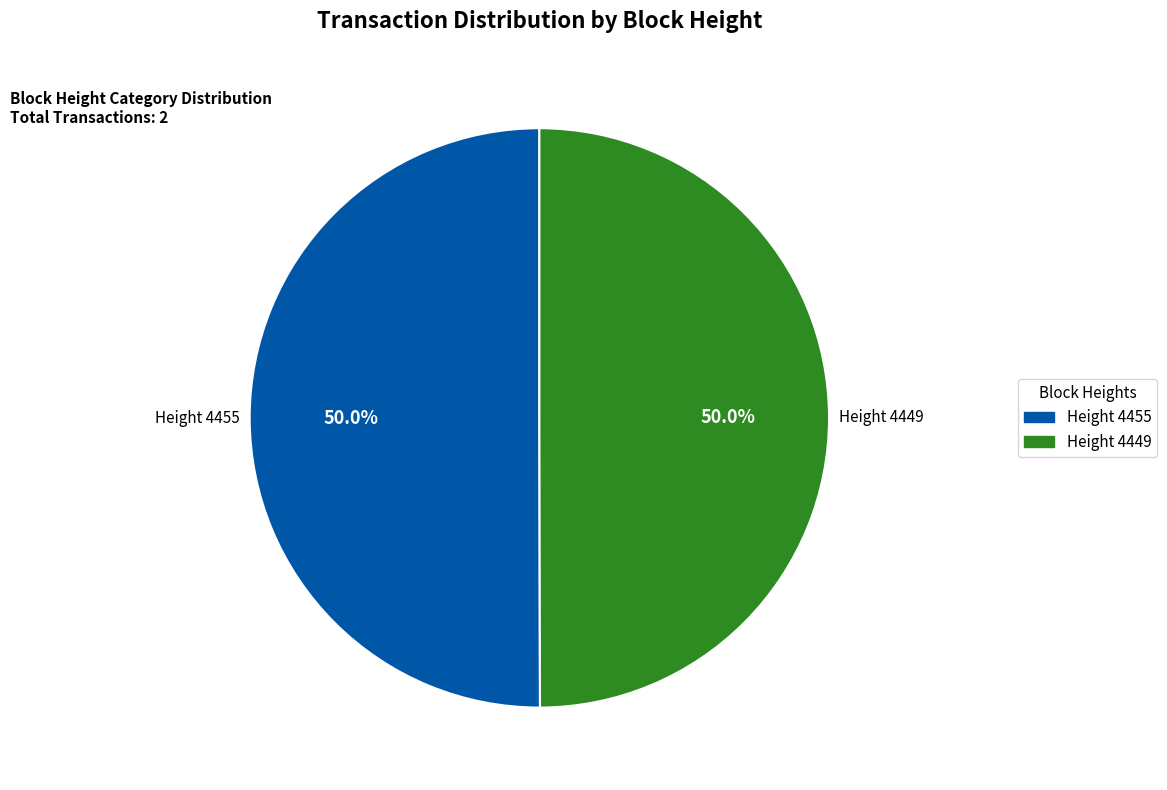

Combined, do Height 4455 and Height 4449 account for over 50%?

Yes